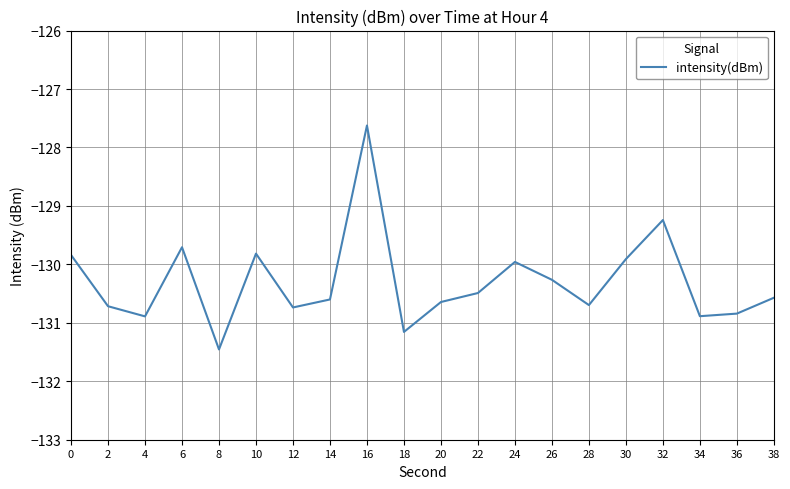

What is the minimum value shown in the chart?

-131.5